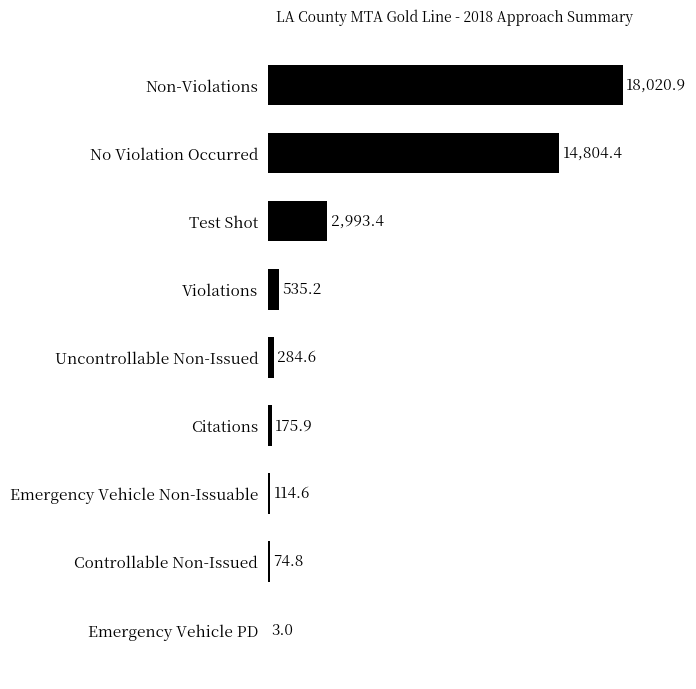

Approximately how many times larger is the value at No Violation Occurred compared to Controllable Non-Issued?

197.9